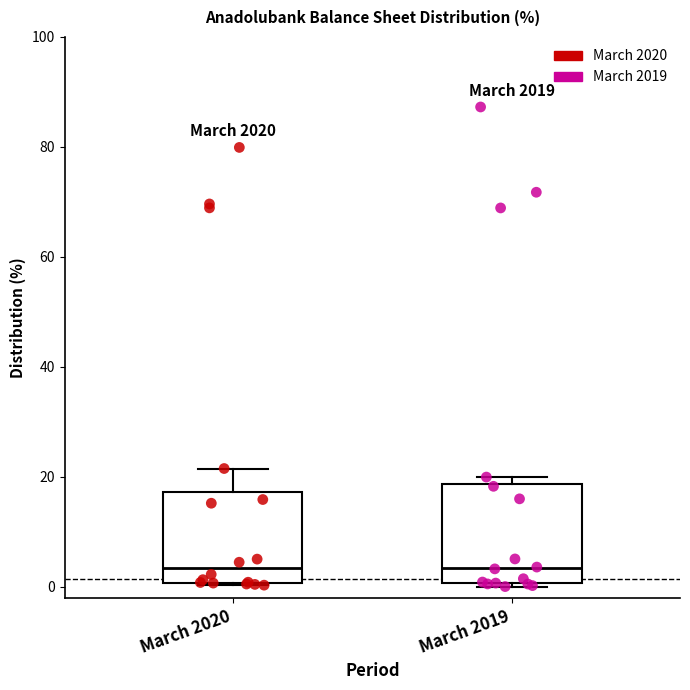

Where is the upper edge of the box for March 2019 on the y-axis? The values are not printed on the chart, so give them approximately, as read against the axis.

18